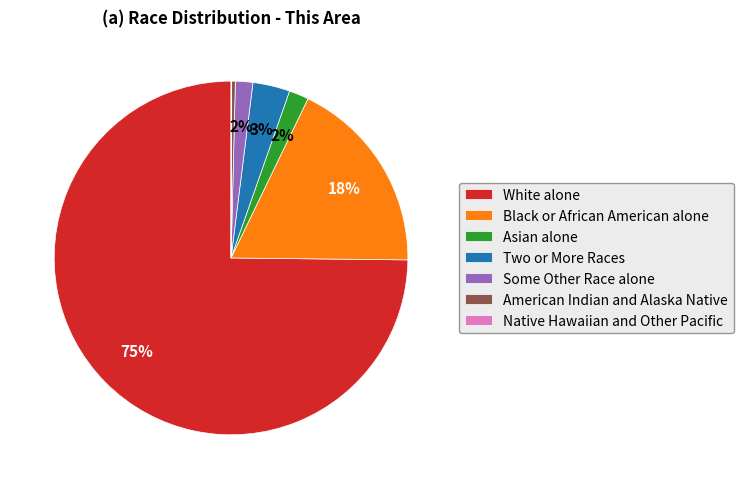

Does any single category account for the majority?

Yes